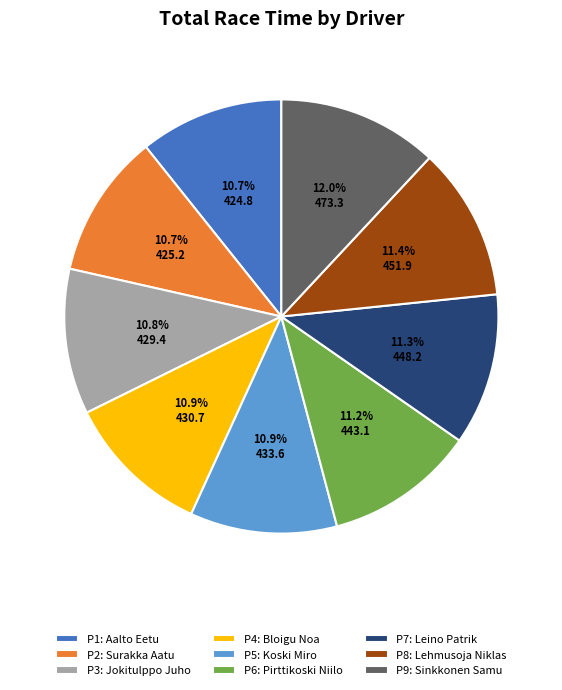

Which category has the biggest portion of the pie?

P9: Sinkkonen Samu